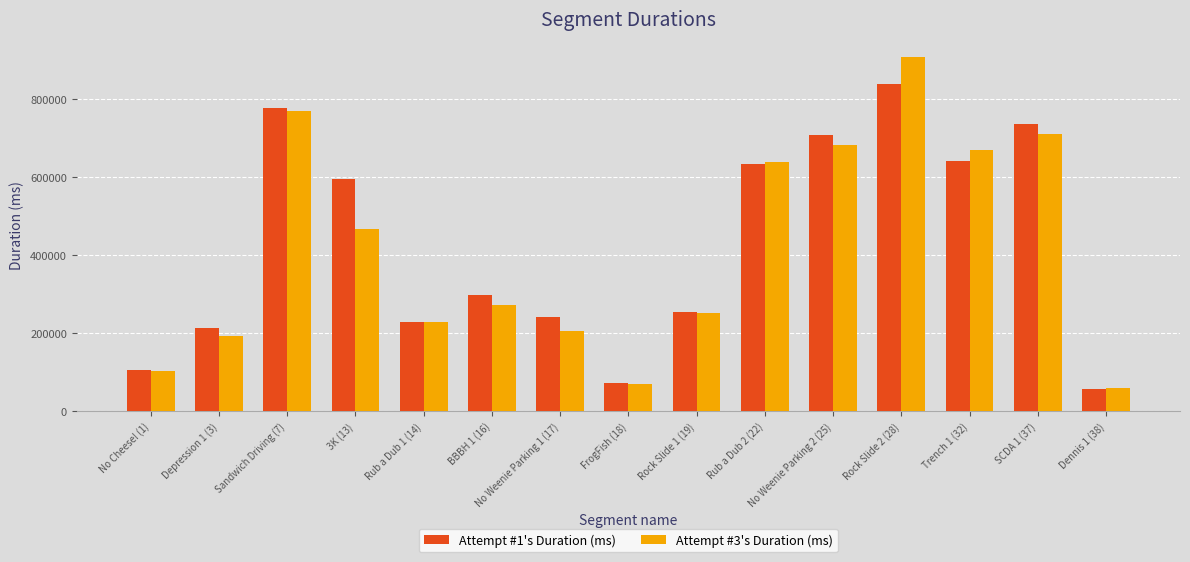

Between Rub a Dub 2 (22) and Dennis 1 (38), which series saw the biggest shift?

Attempt #3's Duration (ms)